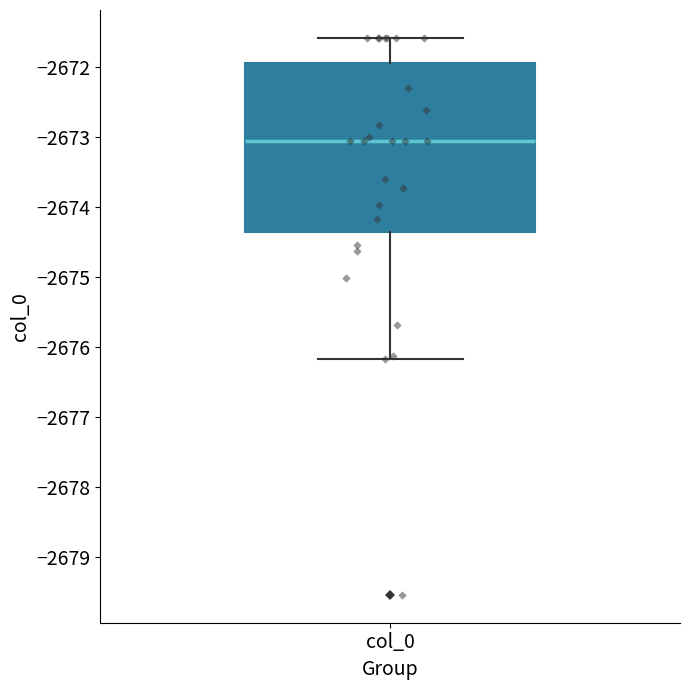

Transcribe this box plot: give where the median line is, the range the box spans, and where the two whiskers end, as read against the y-axis. The values are not printed on the chart, so give them approximately, as read against the axis.

median -2673.1, box -2674.4 to -2671.9, whiskers -2676.2 to -2671.6